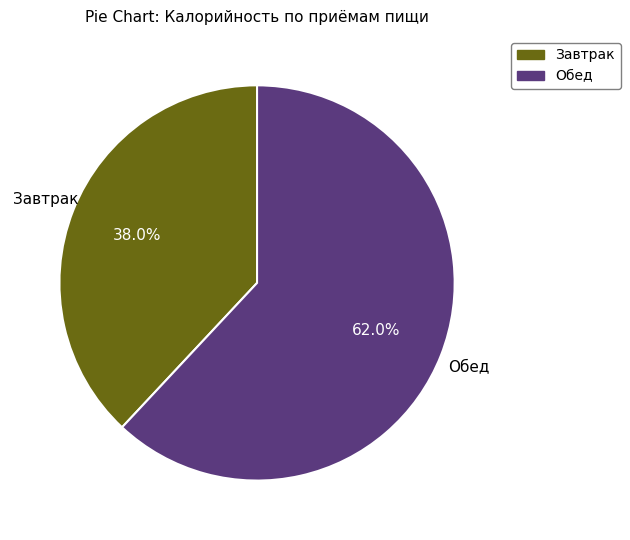

Approximately how many times larger is the value at Завтрак compared to Обед?

0.6